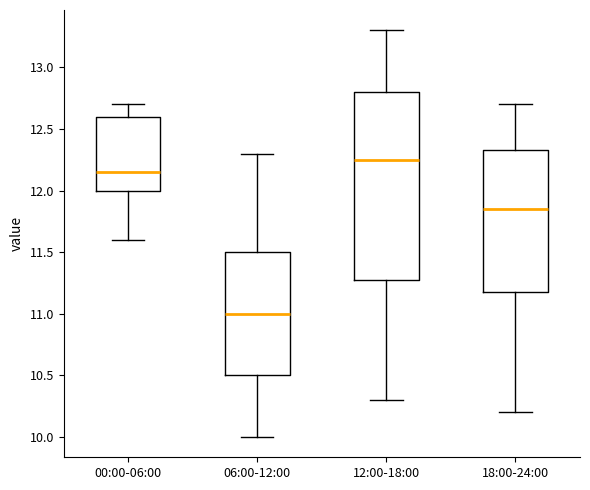

Which box is the tallest, from its lower edge to its upper edge?

12:00-18:00